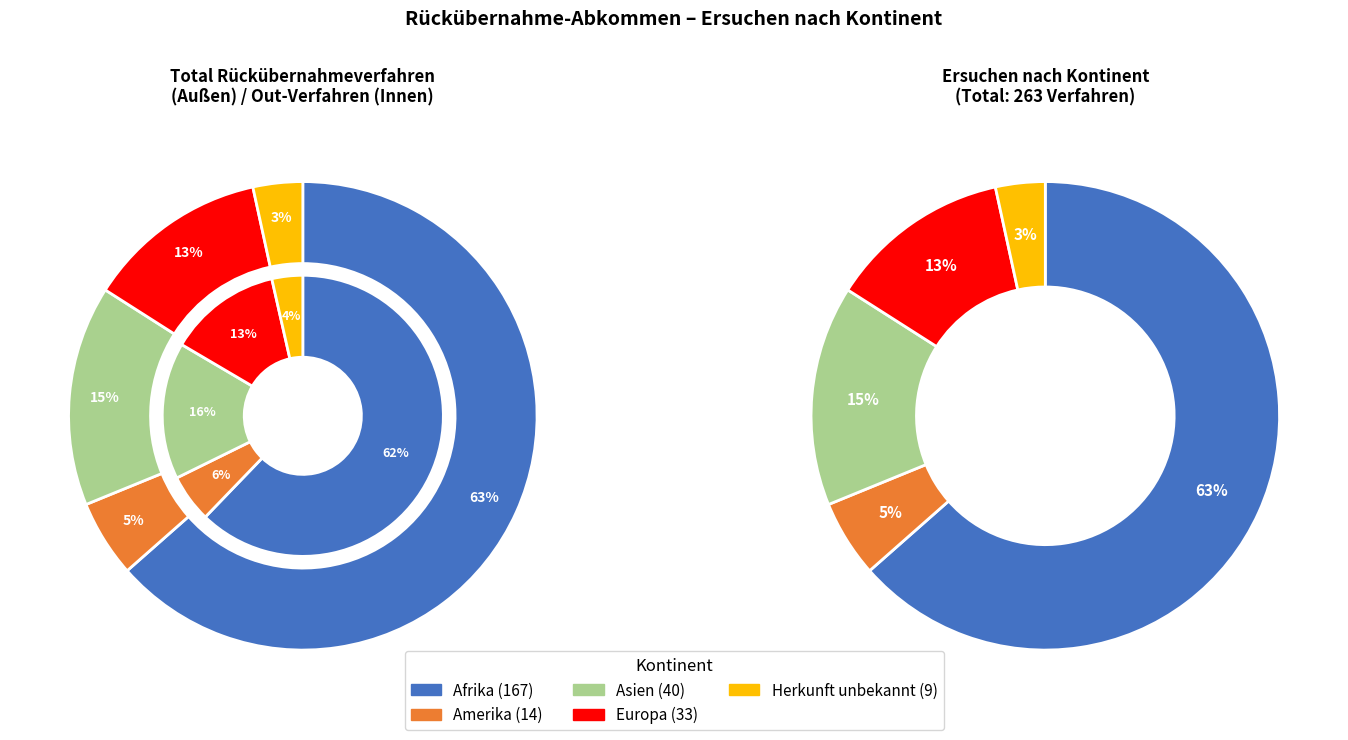

To the nearest percent, what portion does Europa represent?

13%